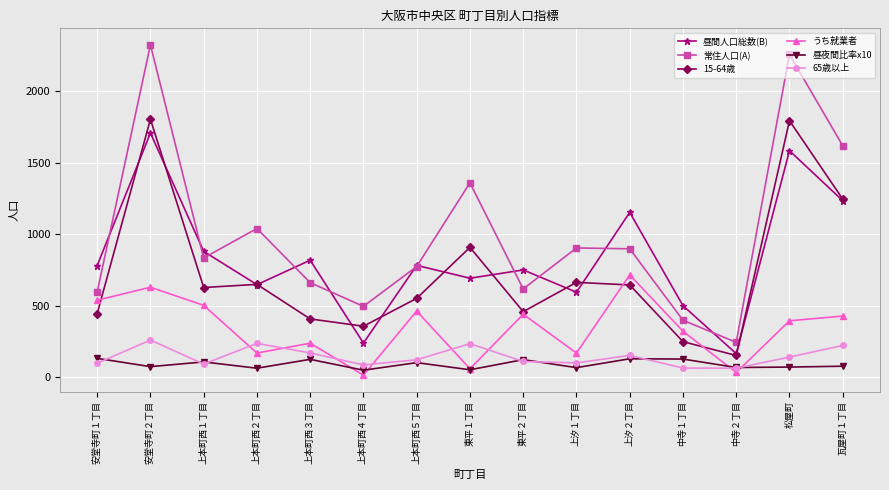

What is the value of the 昼夜間比率x10 point at the 4th from the left?

62